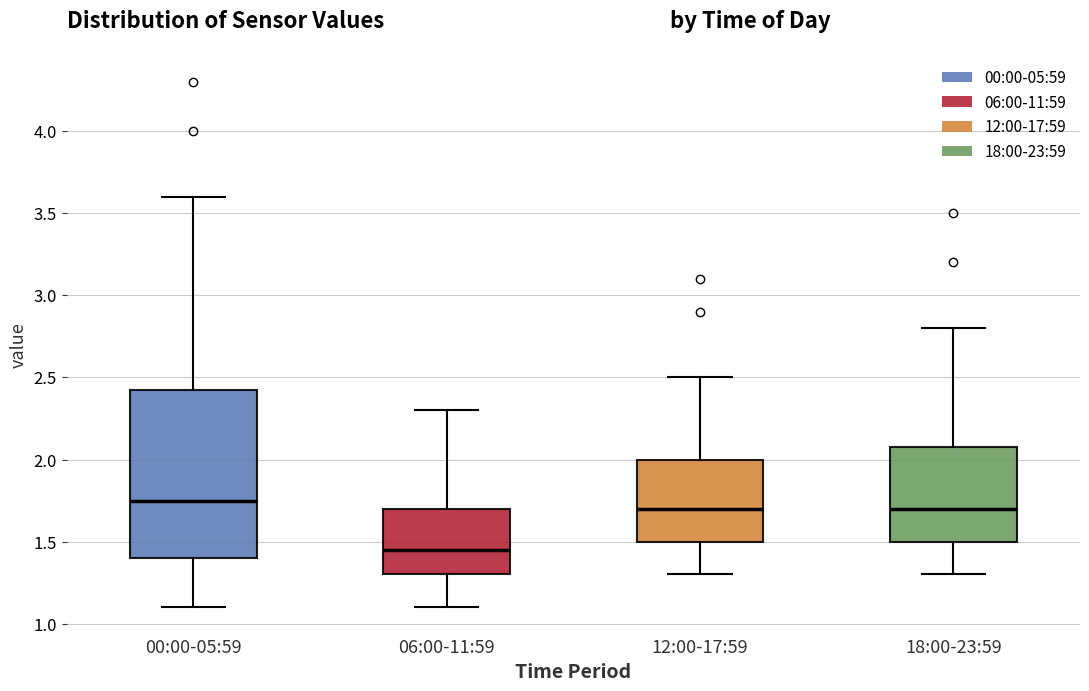

Reading left to right, read every box against the y-axis: the position of its median line, the range the box covers, and the ends of its whiskers. The values are not printed on the chart, so give them approximately, as read against the axis.

00:00-05:59: median 1.75, box 1.40 to 2.45, whiskers 1.10 to 3.60
06:00-11:59: median 1.45, box 1.30 to 1.70, whiskers 1.10 to 2.30
12:00-17:59: median 1.70, box 1.50 to 2.00, whiskers 1.30 to 2.50
18:00-23:59: median 1.70, box 1.50 to 2.10, whiskers 1.30 to 2.80